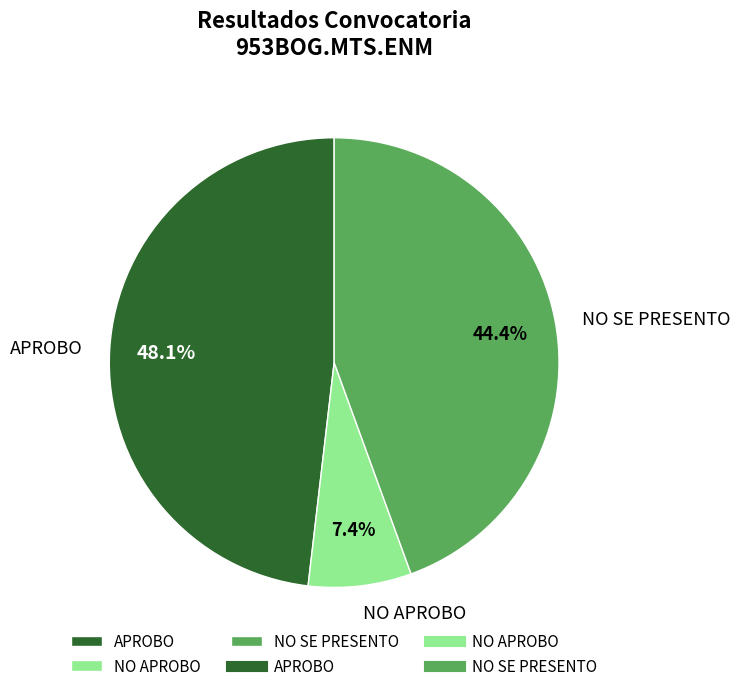

Which has a higher value, NO SE PRESENTO or NO APROBO?

NO SE PRESENTO